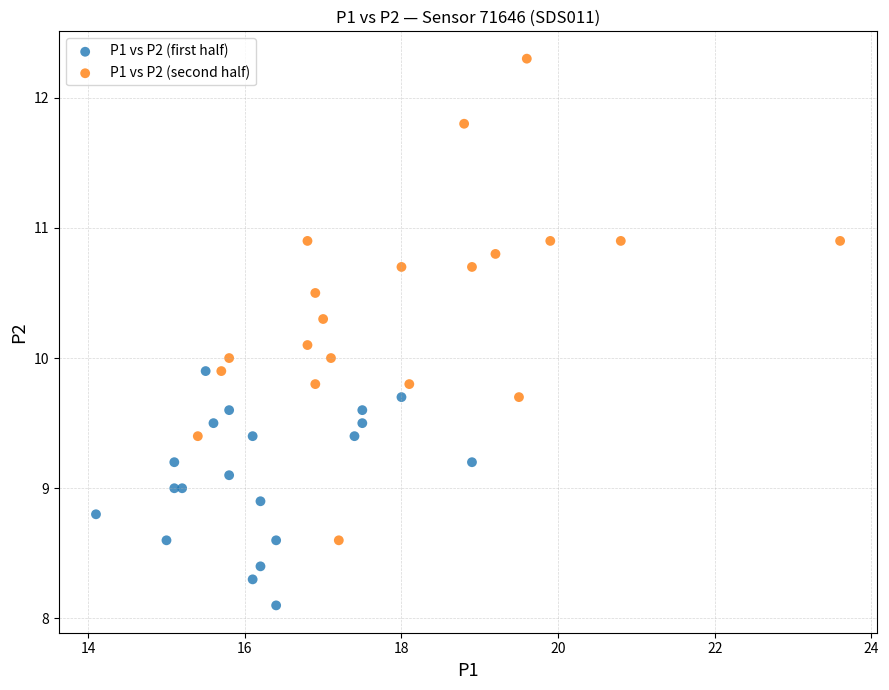

Which series has the widest spread of Y values?

P1 vs P2 (second half)